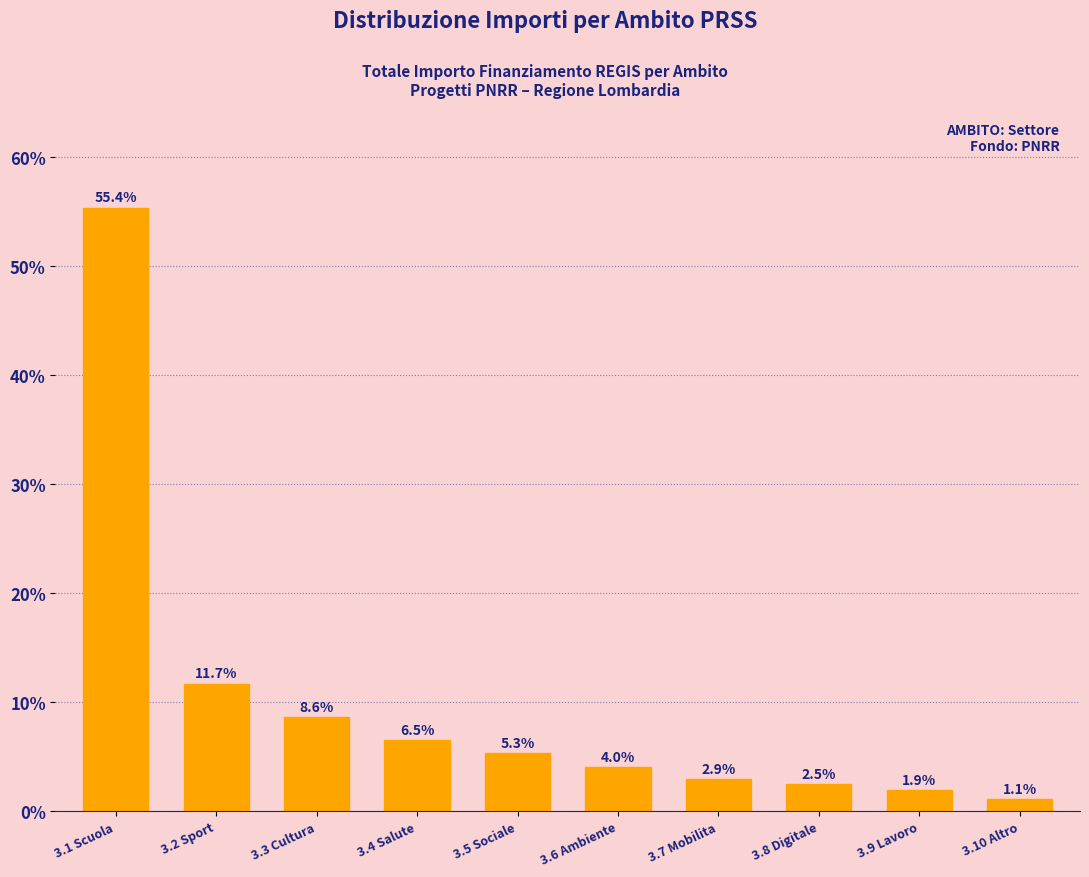

Rank the categories by value from lowest to highest.

3.10 Altro, 3.9 Lavoro, 3.8 Digitale, 3.7 Mobilita, 3.6 Ambiente, 3.5 Sociale, 3.4 Salute, 3.3 Cultura, 3.2 Sport, 3.1 Scuola